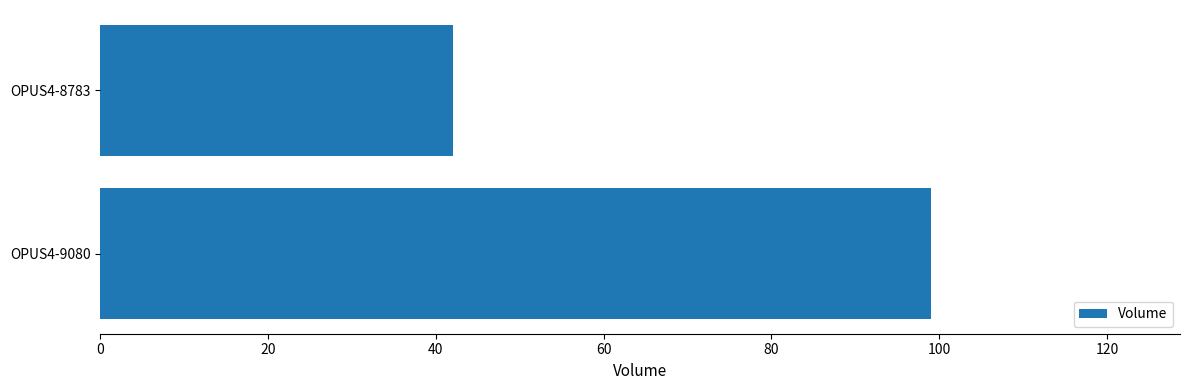

At which category does the chart reach its minimum across all series?

OPUS4-8783